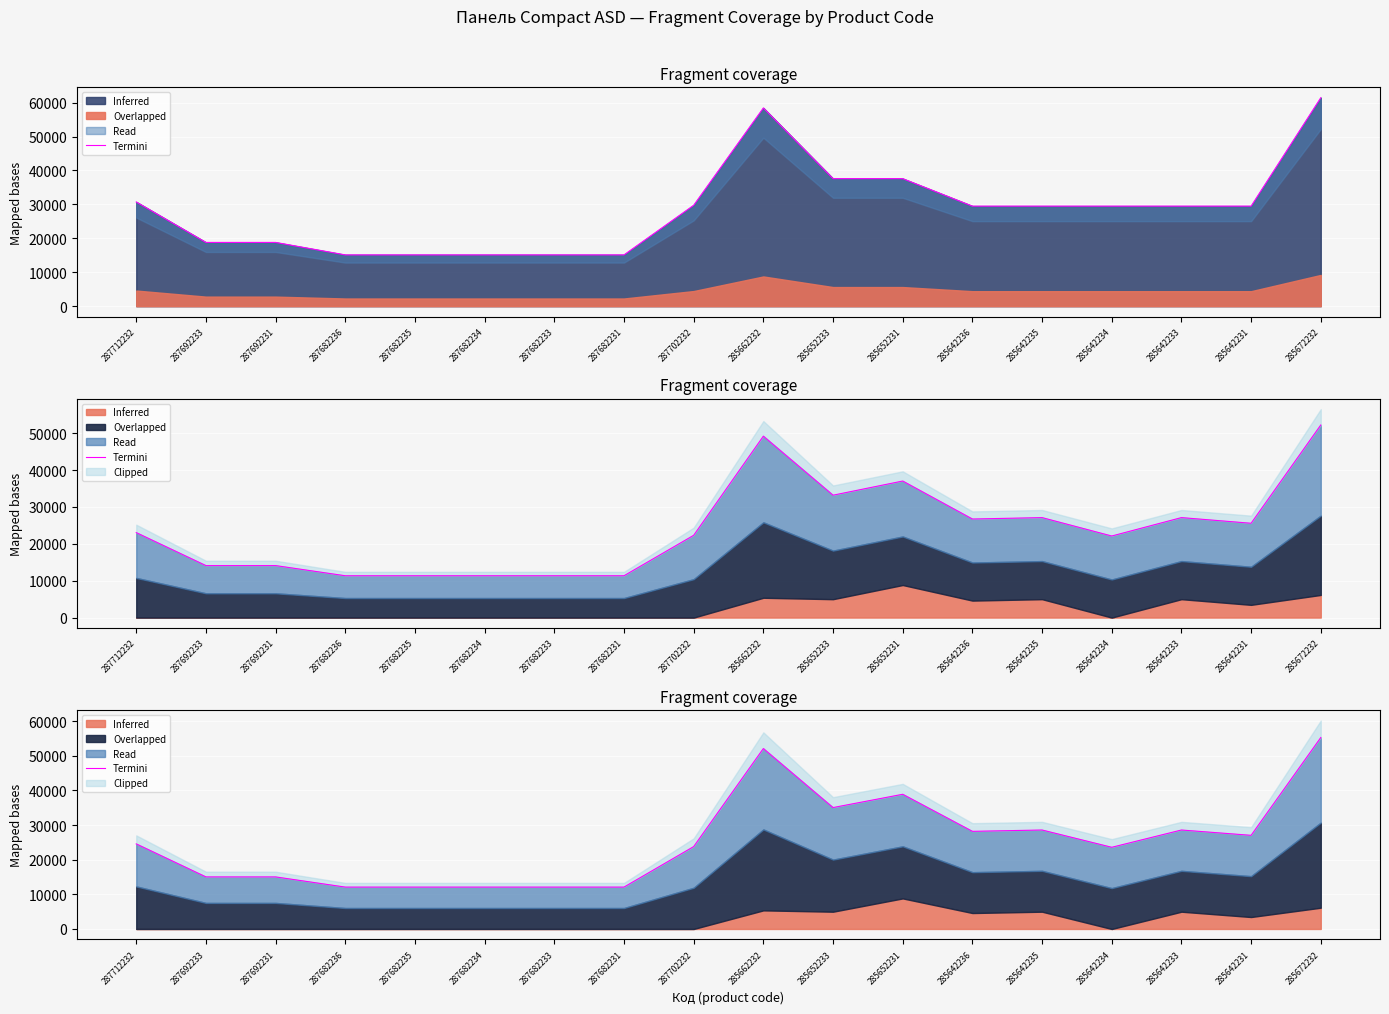

How many values are below 24573?

9